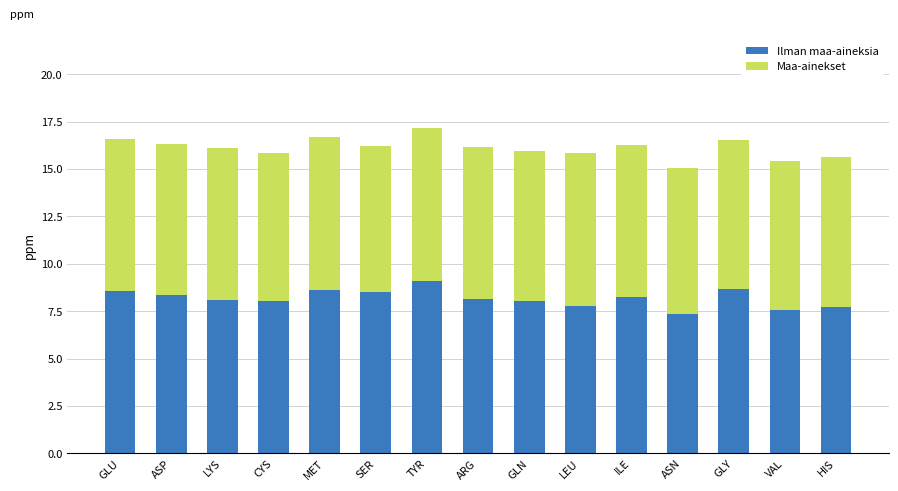

At which label does Ilman maa-aineksia reach its peak?

TYR